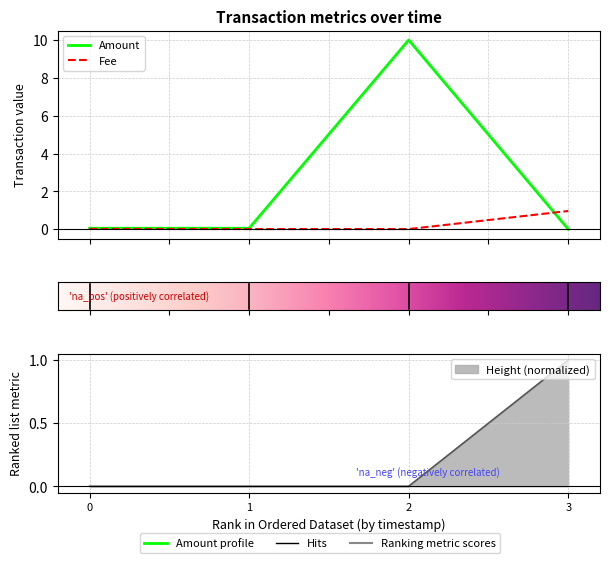

Is the value of Amount at 0 greater than the value of Fee at 2?

Yes